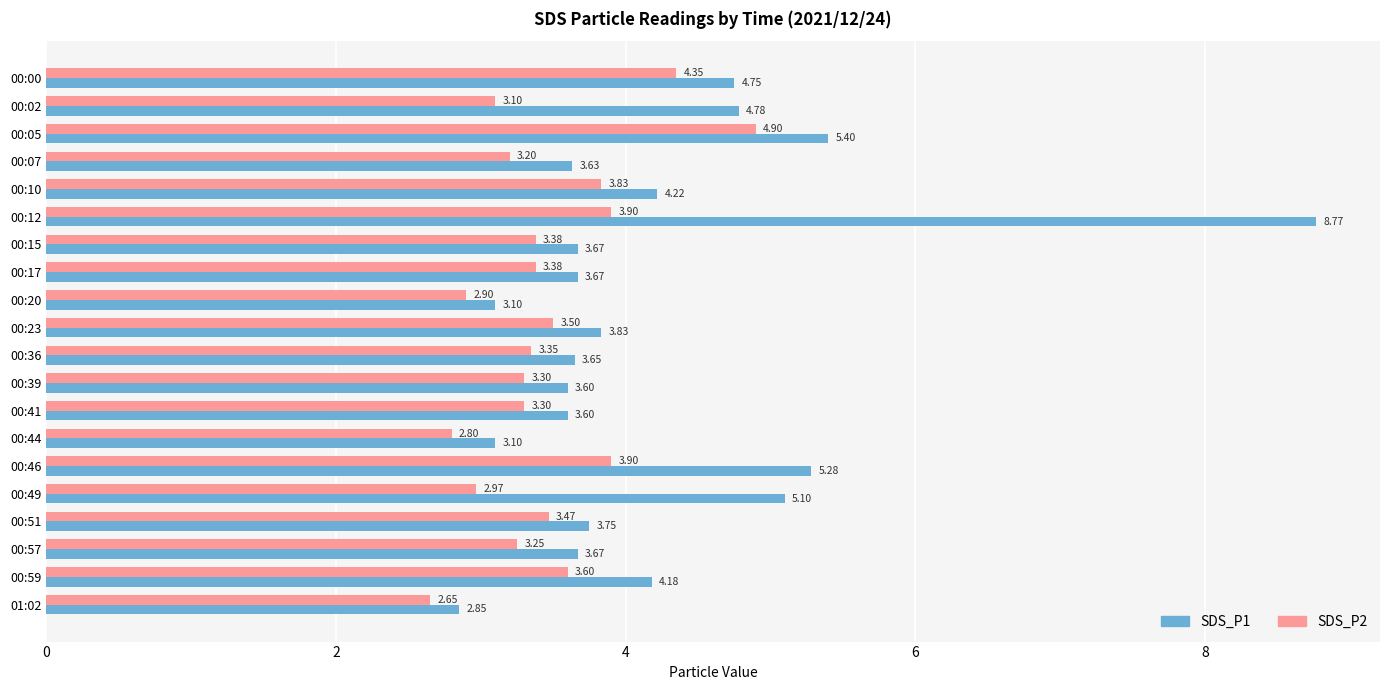

Between 00:07 and 00:46, which series saw the biggest shift?

SDS_P1